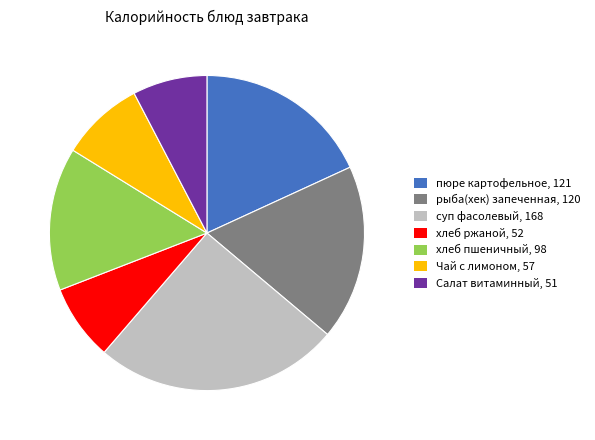

Which has a higher value, Чай с лимоном, 57 or суп фасолевый, 168?

суп фасолевый, 168